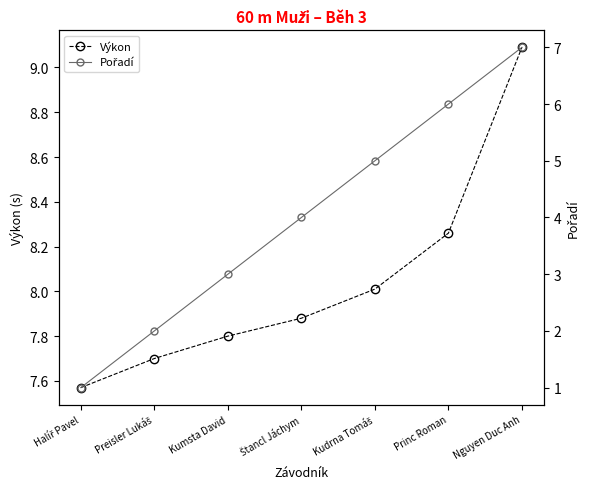

What is the smallest value displayed?

1.0